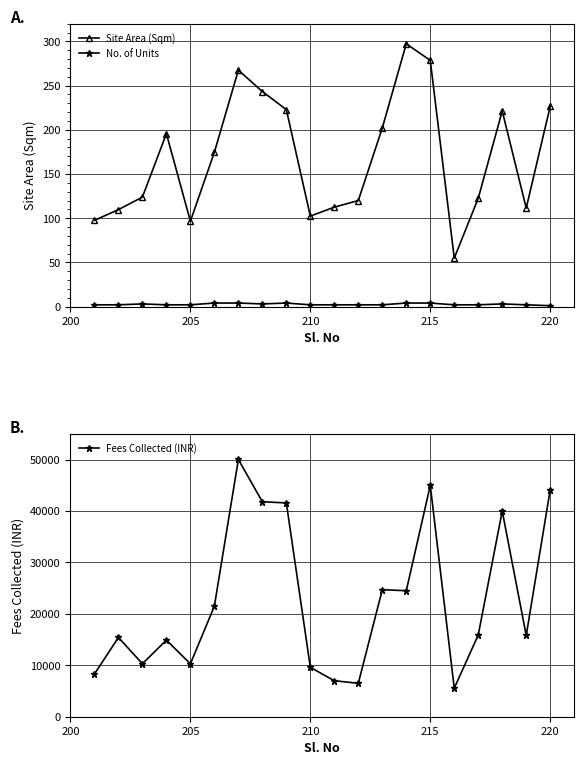

What is the difference between the second highest and second lowest values in the Fees Collected (INR) series?

38480